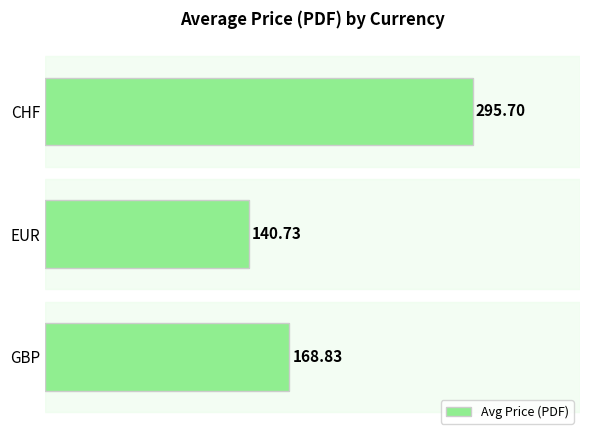

How many data points are above 168?

2